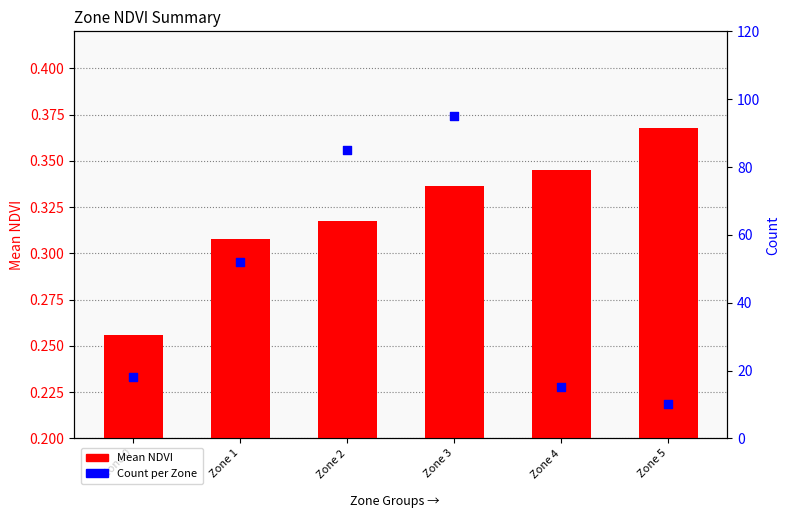

What is the total value across all series at Zone 5?

10.4